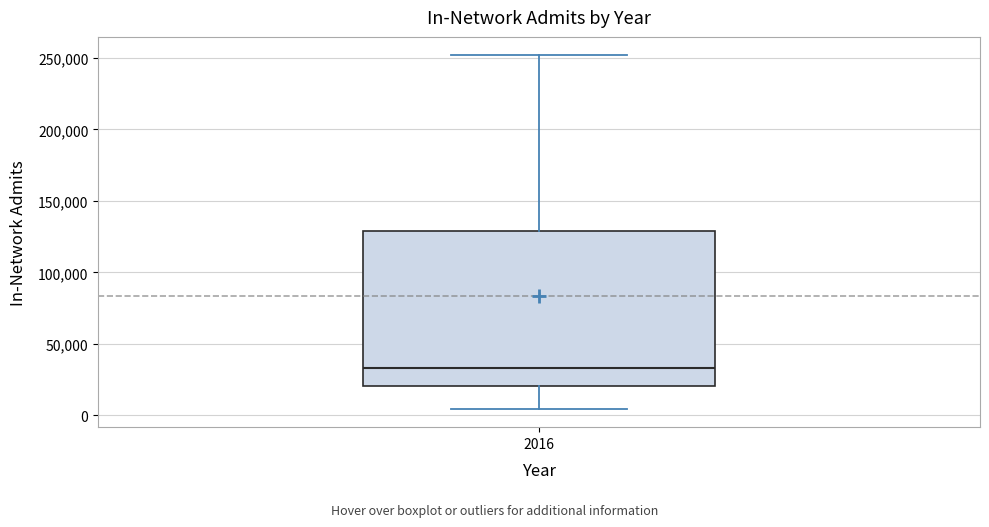

Read this box plot against the y-axis: the position of the median line, the range covered by the box, and the ends of both whiskers. The values are not printed on the chart, so give them approximately, as read against the axis.

median 35000, box 20000 to 130000, whiskers 5000 to 250000